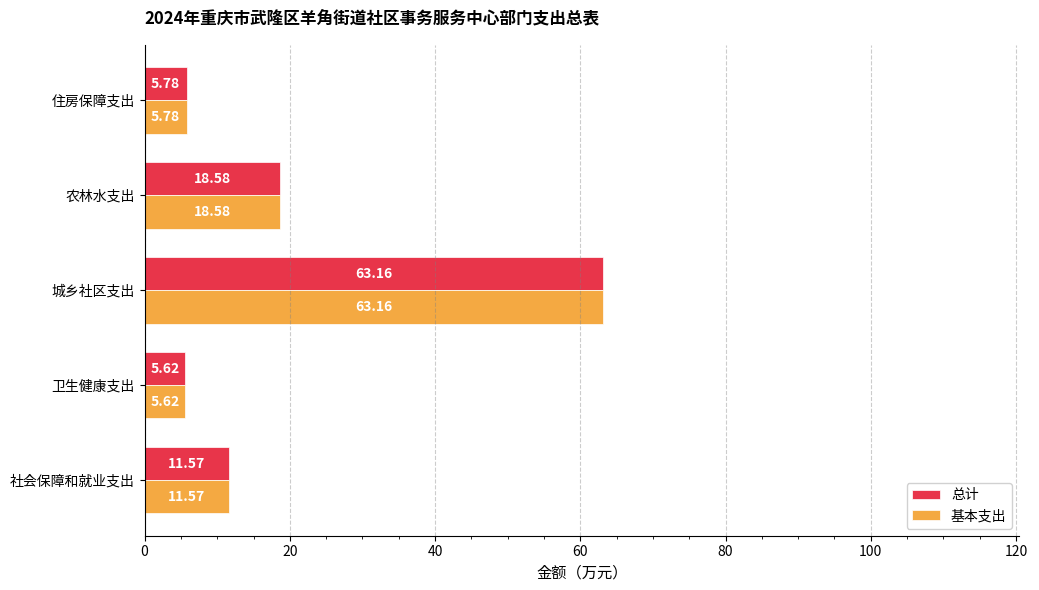

At which category is the sum across all series the highest?

城乡社区支出